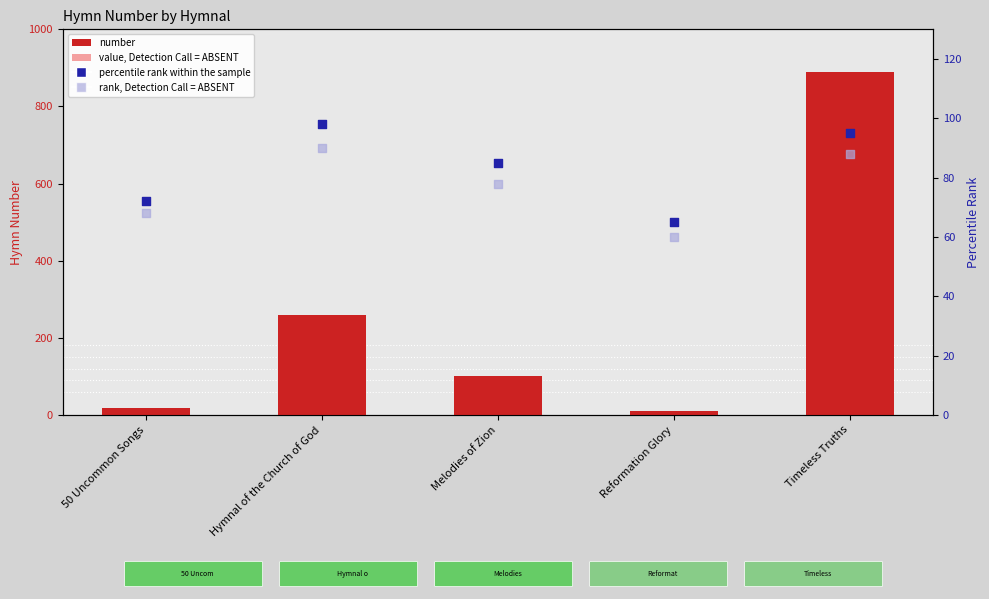

Is the value of percentile rank within the sample at 50 Uncommon Songs greater than the value of rank, Detection Call = ABSENT at Reformation Glory?

Yes